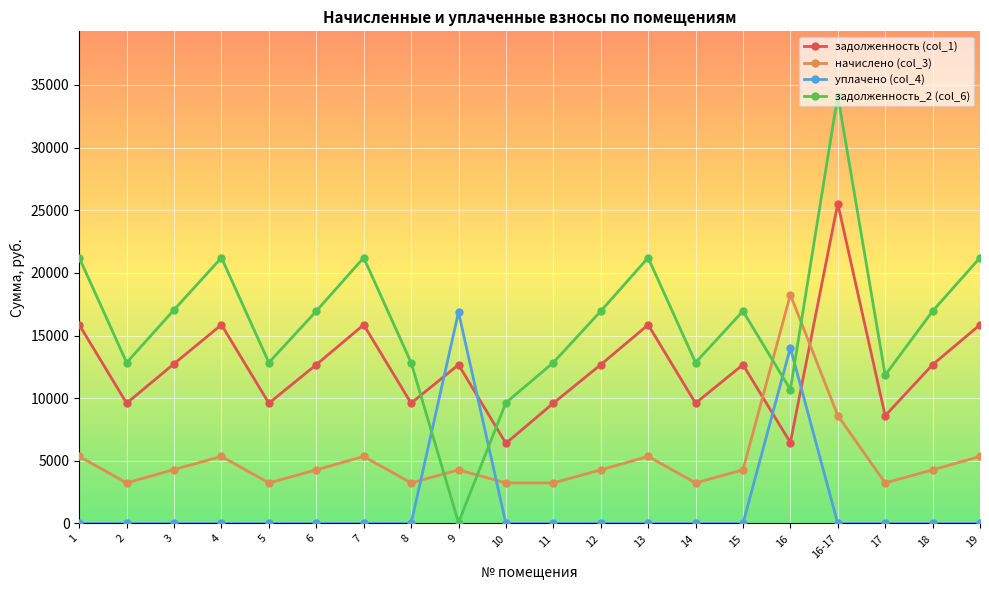

How many interior local valleys does the задолженность (col_1) series have?

7